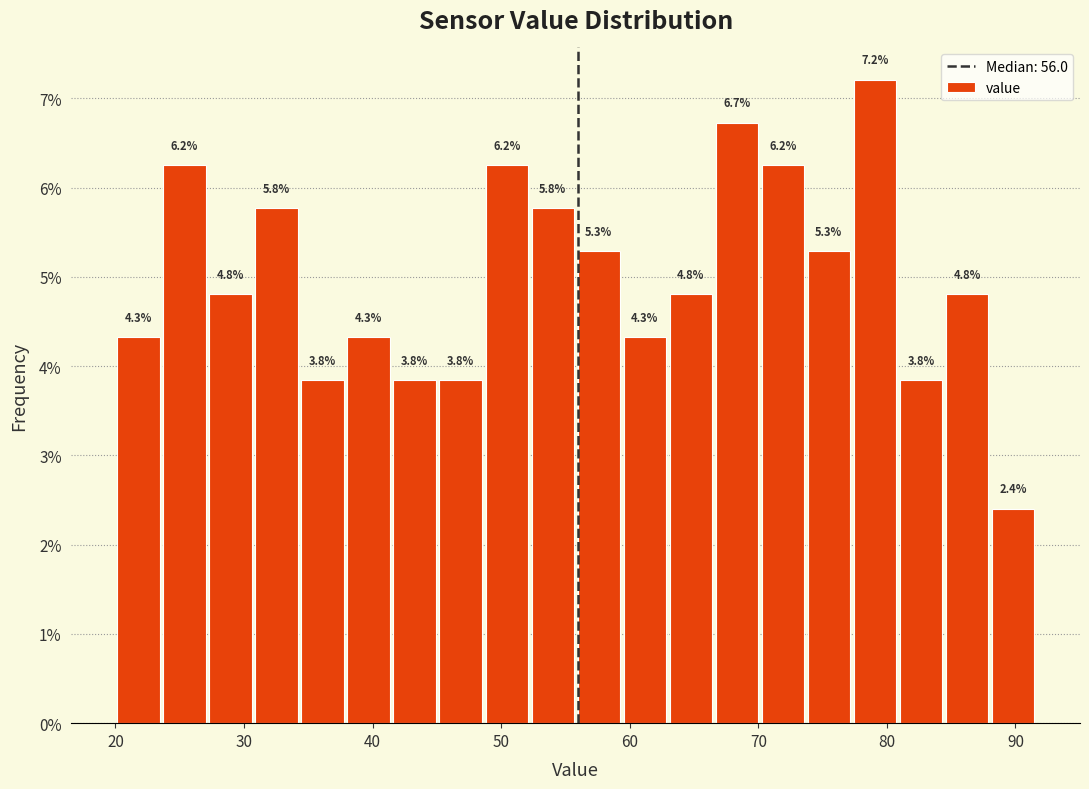

Read against the x-axis, roughly where is the centre of the tallest bar?

79